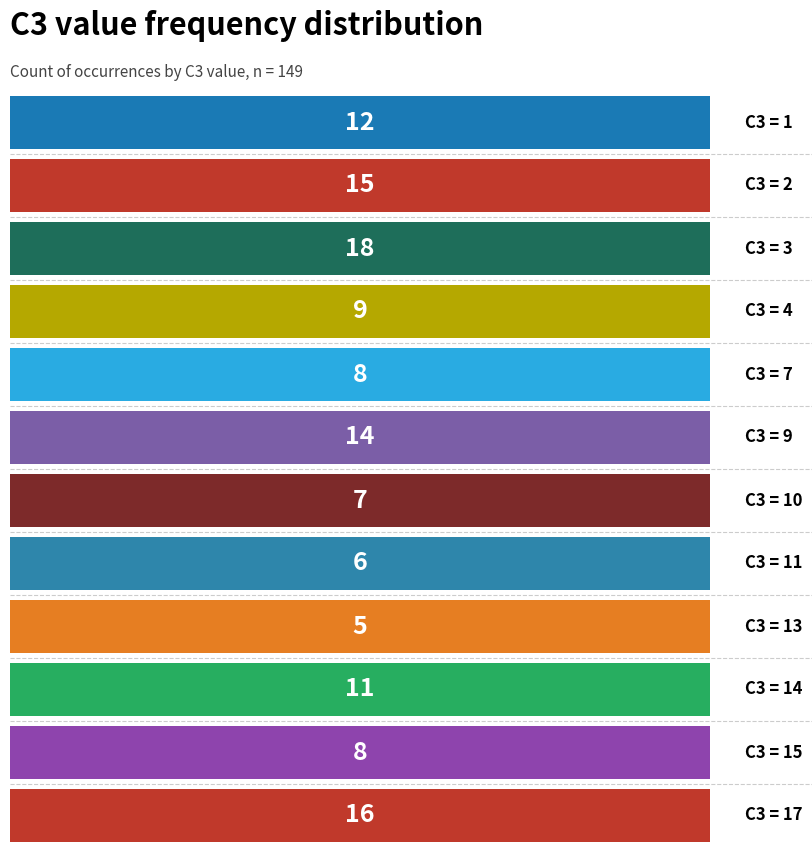

What is the difference between the values at 13 and 17?

11